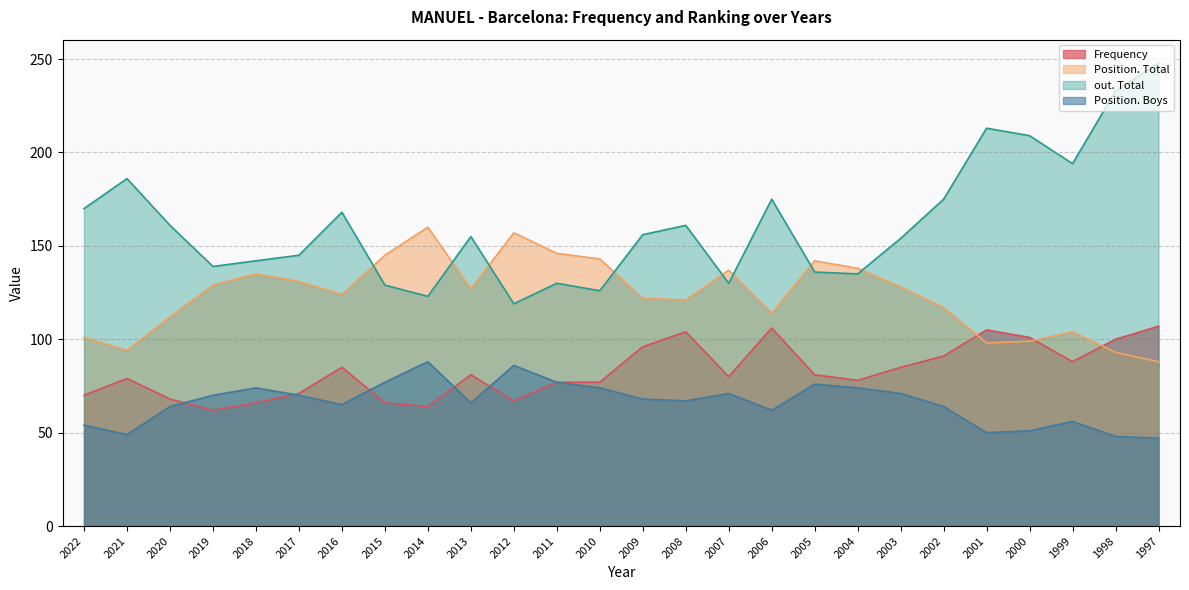

What is the difference between the maximum and second lowest values in the Position. Boys series?

40